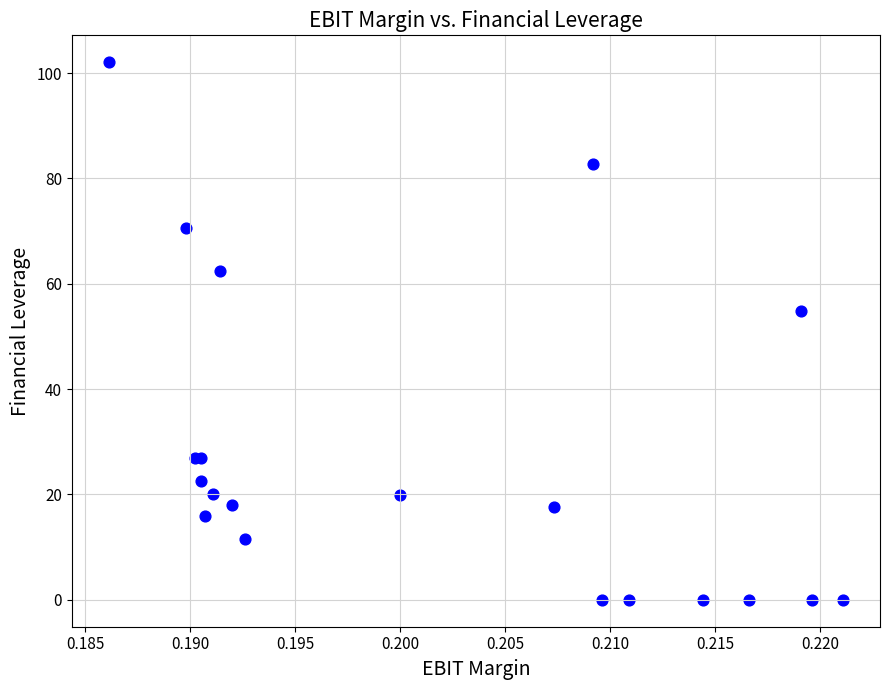

What Y value in the scatter plot is closest to 51?

54.9